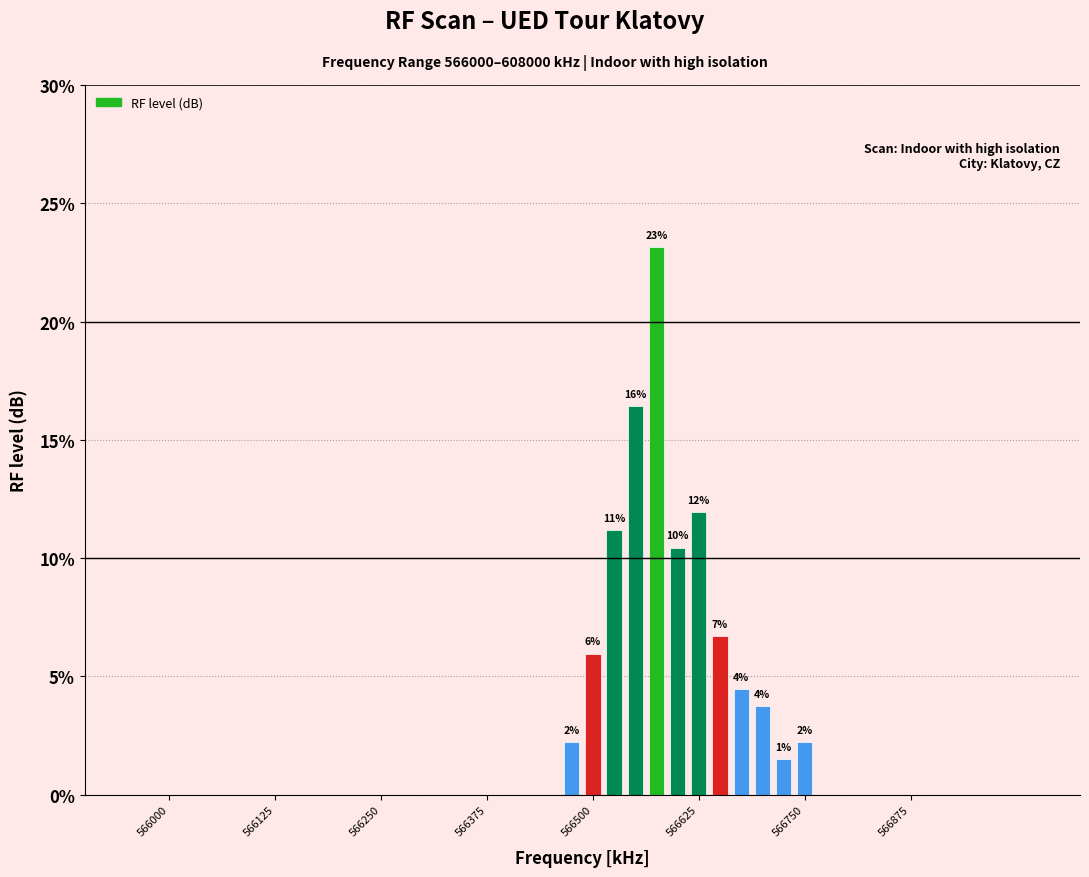

Are the bars horizontal?

No